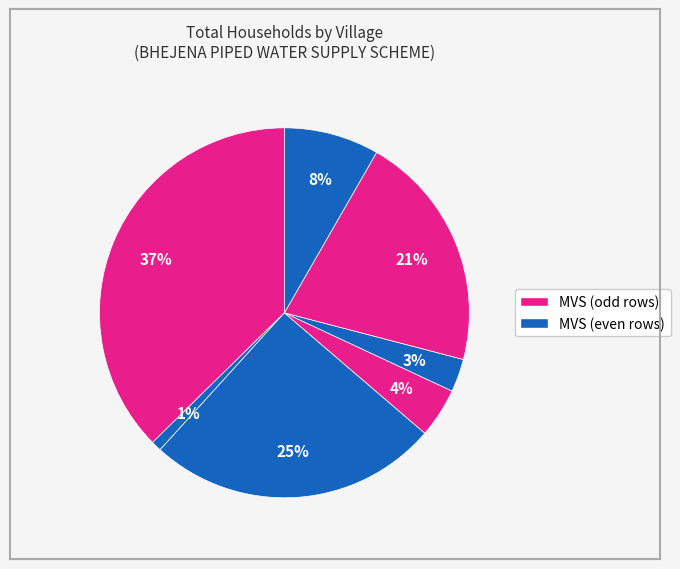

Count the number of slices in the pie.

7